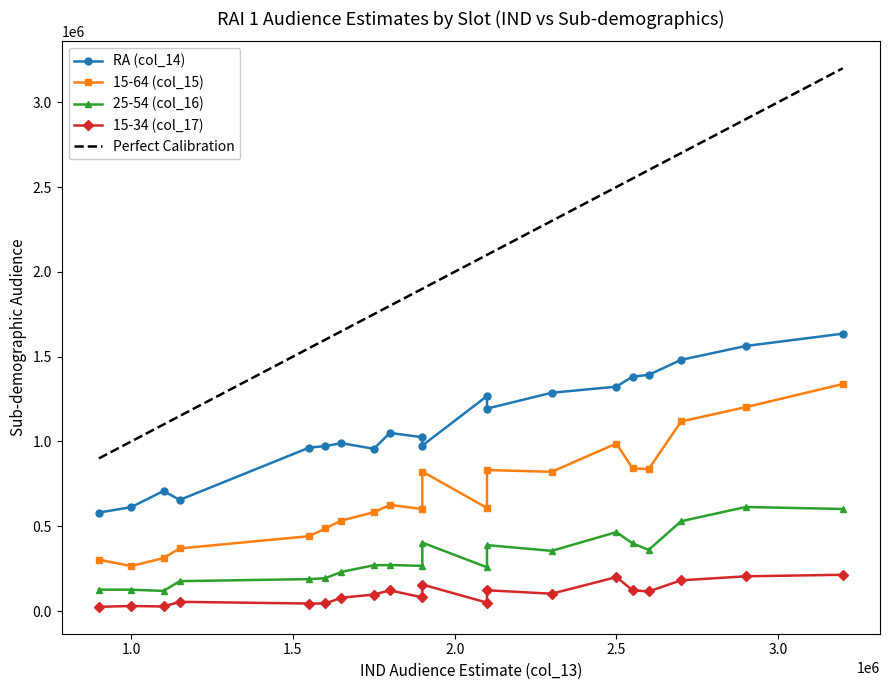

The RA (col_14) series shows 1481101 at 16. True or false?

True